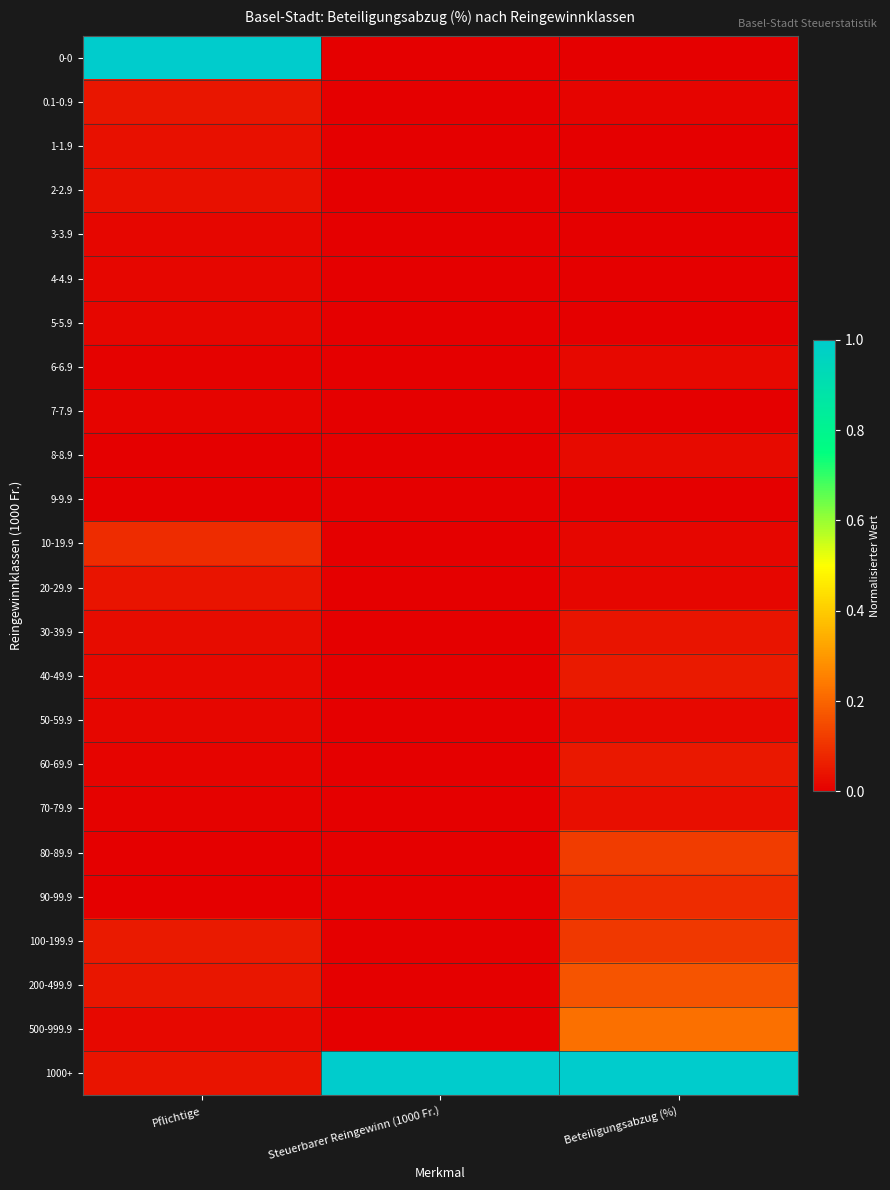

Which series changed the most between Pflichtige and Steuerbarer Reingewinn (1000 Fr.)?

0-0